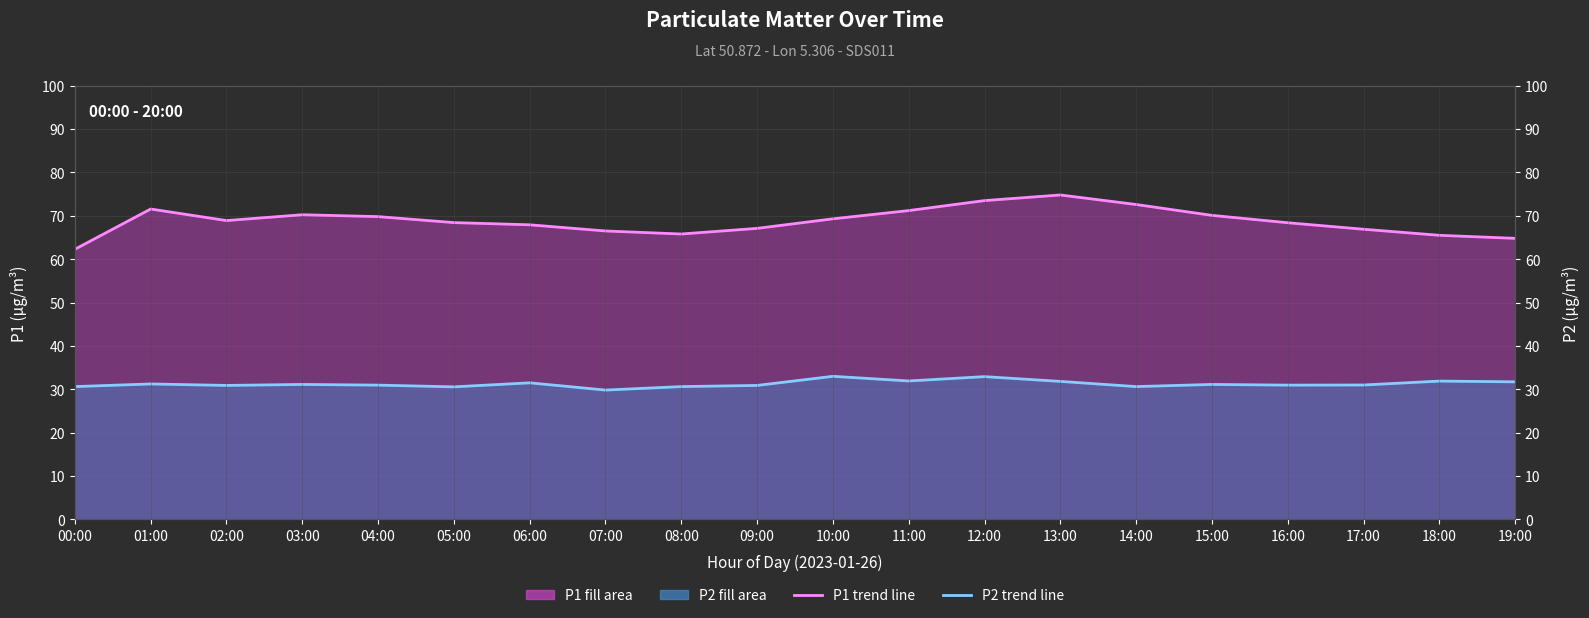

How many lines are shown in the chart?

2